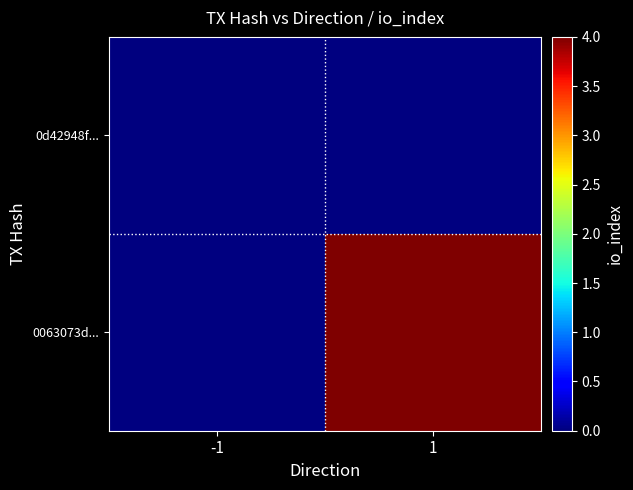

Is it true that 0063073d... equals 1.9 at 1?

False